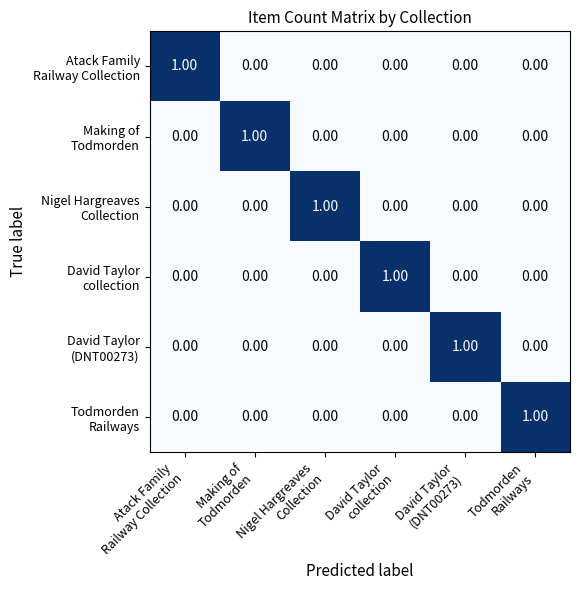

At how many categories does at least one series exceed 0?

6